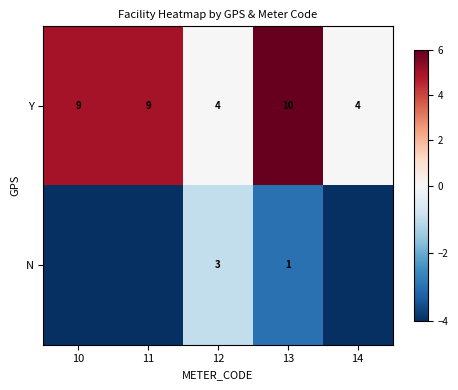

Rank the series at 13 from lowest to highest value.

N, Y